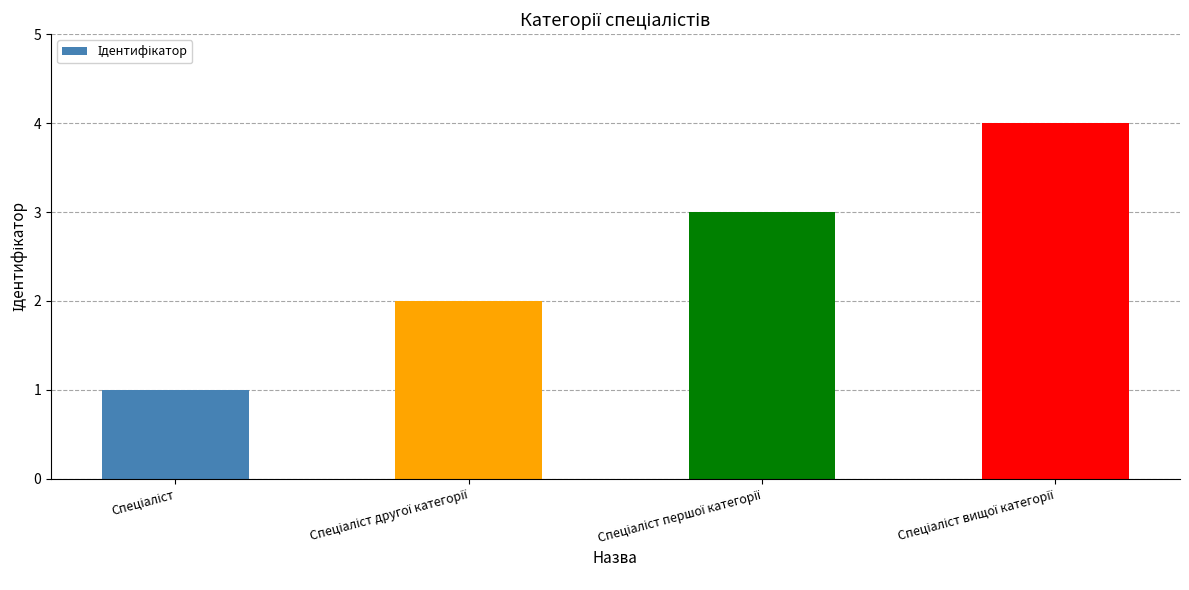

What is the maximum value shown in the chart?

4